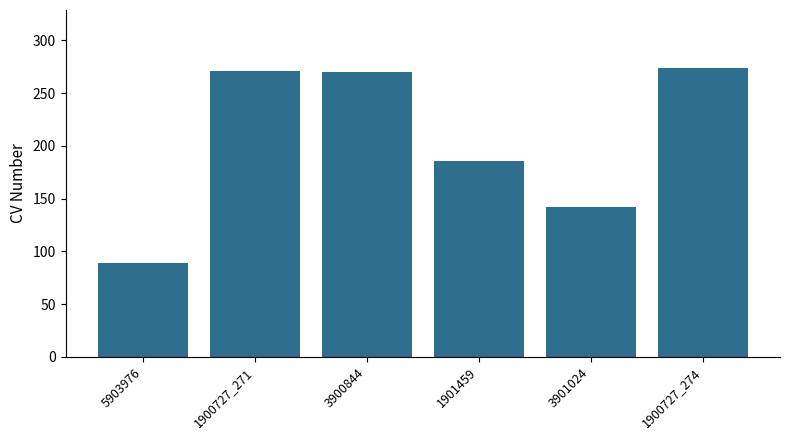

What is the sum of all values?

1232